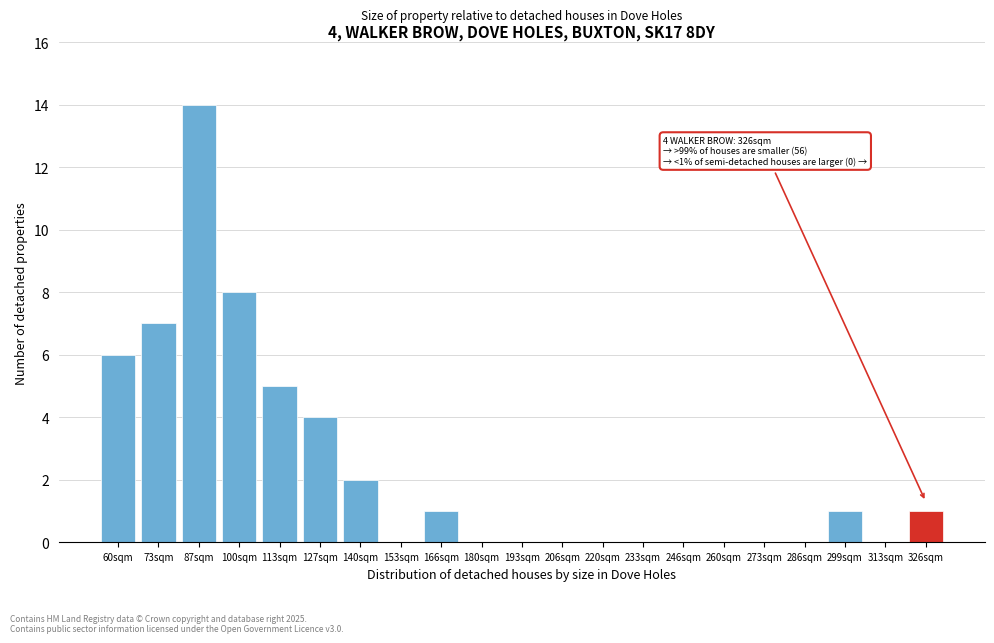

Reading left to right, what are all the values shown in this chart?

60sqm=6	73sqm=7	87sqm=14	100sqm=8	113sqm=5	127sqm=4	140sqm=2	153sqm=0	166sqm=1	180sqm=0	193sqm=0	206sqm=0	220sqm=0	233sqm=0	246sqm=0	260sqm=0	273sqm=0	286sqm=0	299sqm=1	313sqm=0	326sqm=1